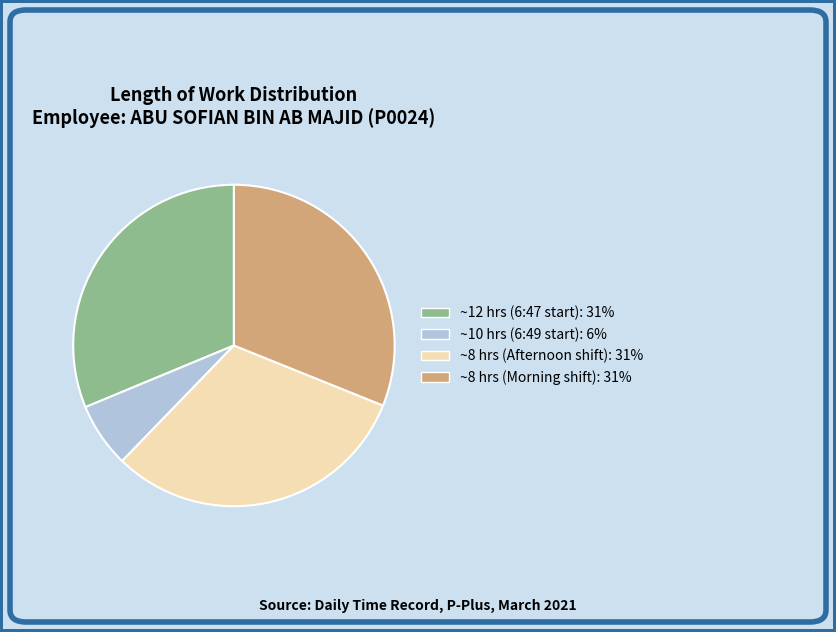

Is there any slice that represents more than half of the pie?

No